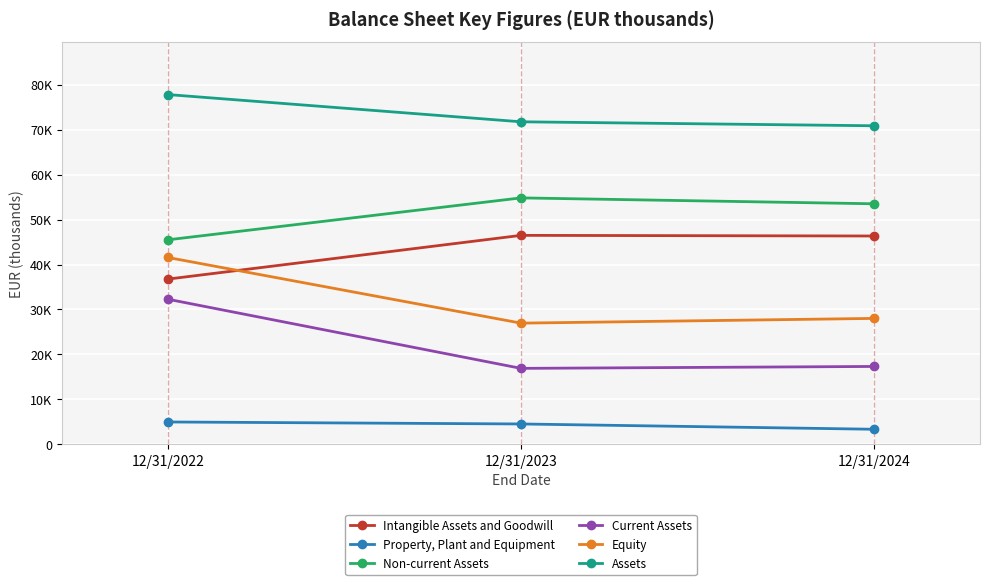

What are all the series names shown in the legend?

Intangible Assets and Goodwill, Property, Plant and Equipment, Non-current Assets, Current Assets, Equity, Assets